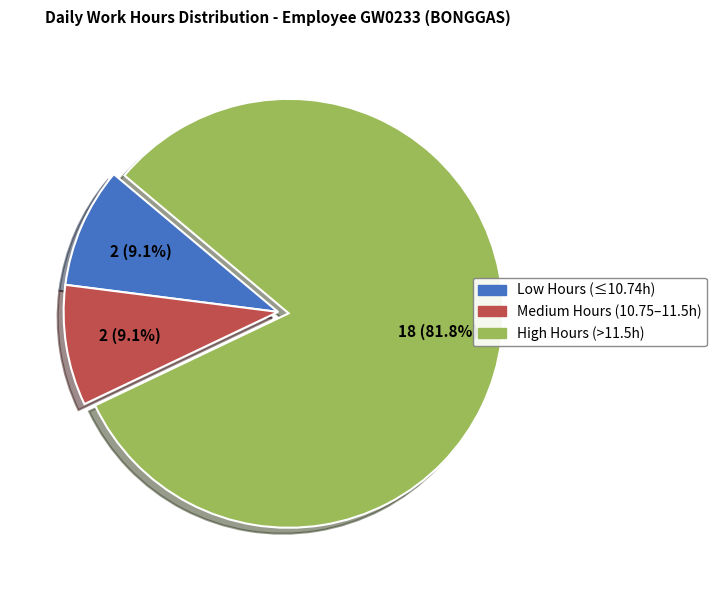

Is there a majority slice in this chart?

Yes